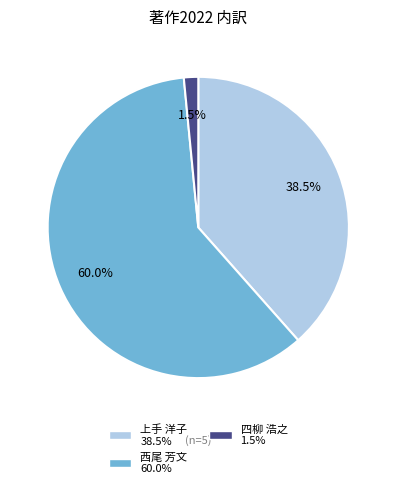

Is there a majority slice in this chart?

Yes